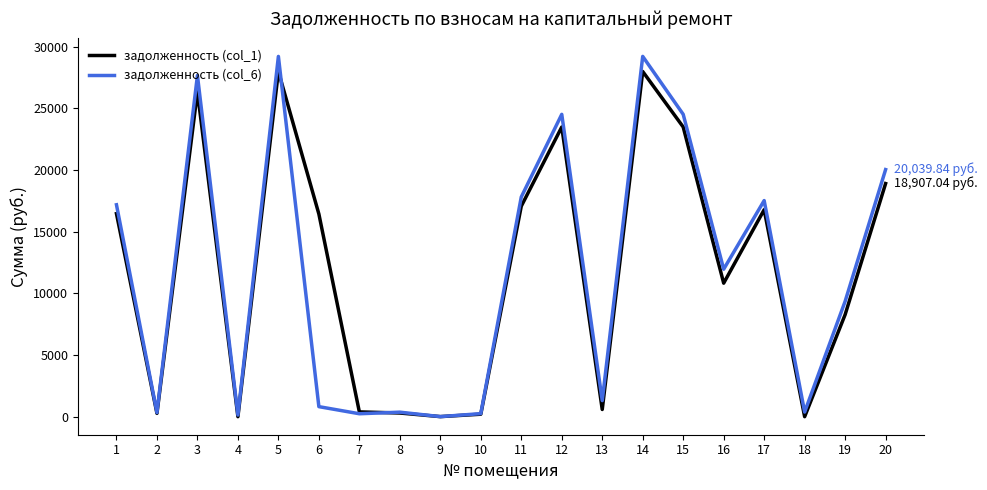

True or false: задолженность (col_6) has a value of 25245.4 at 1.

False